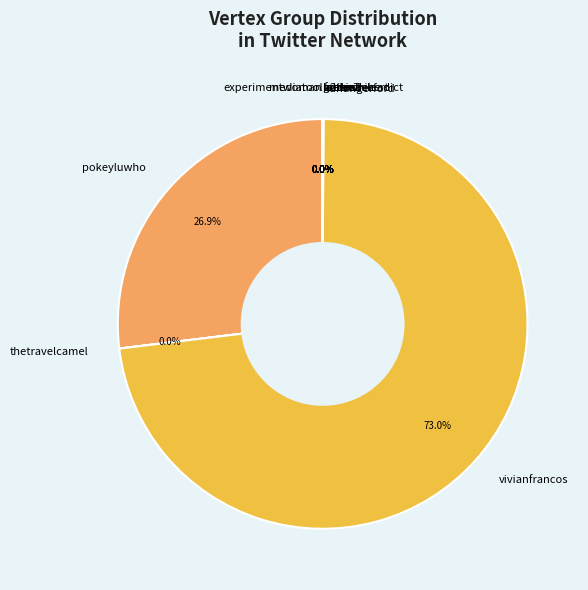

Which slice is the largest?

vivianfrancos